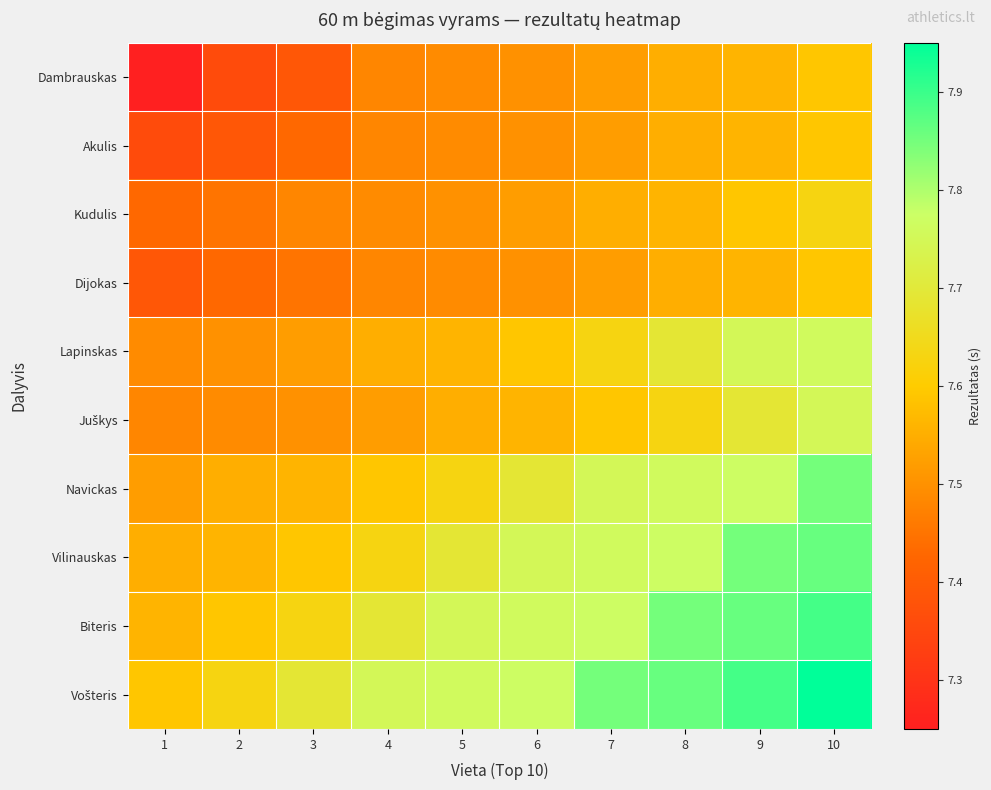

Rank the series by their maximum value, from lowest to highest.

Dambrauskas, Akulis, Dijokas, Kudulis, Juškys, Lapinskas, Navickas, Vilinauskas, Biteris, Vošteris